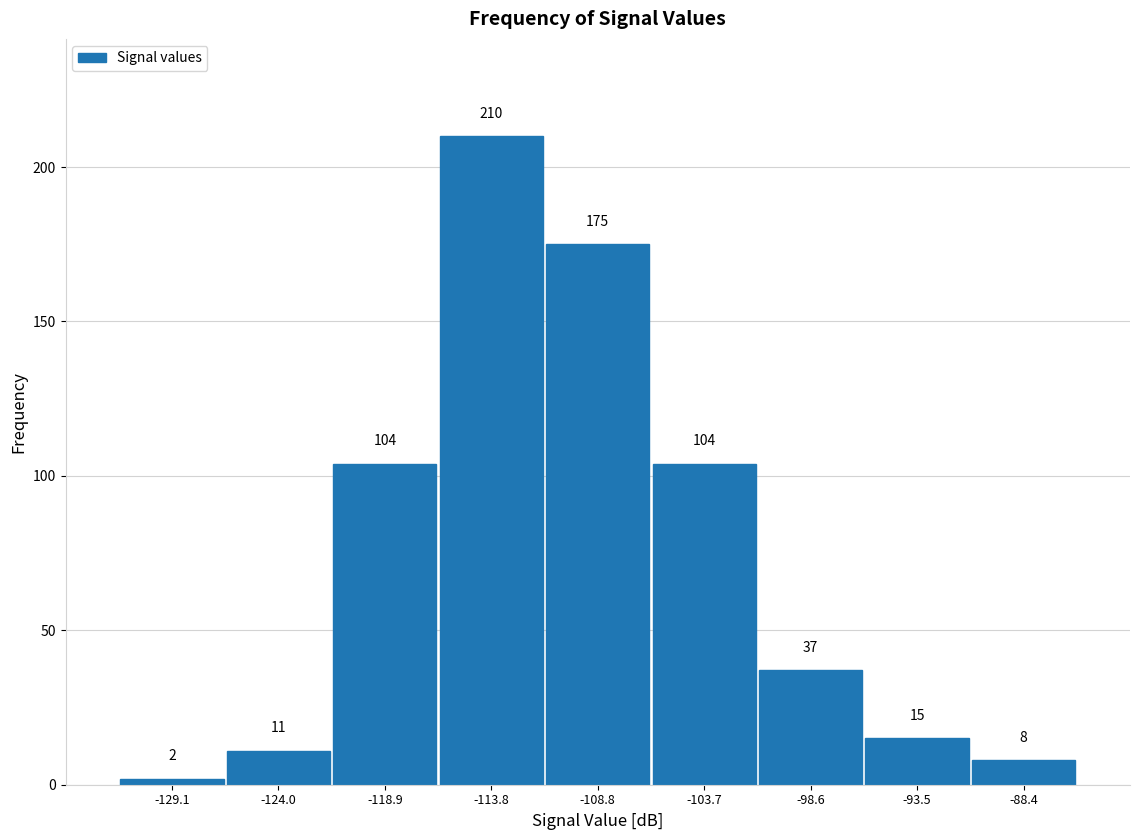

Reading left to right, list every bar in this chart as the range it spans on the x-axis followed by its height. The bar edges are not printed on the chart, so give them approximately, as read against the axis.

-132 to -127: 2
-127 to -121: 11
-121 to -116: 104
-116 to -111: 210
-111 to -106: 175
-106 to -101: 104
-101 to -96: 37
-96 to -91: 15
-91 to -86: 8